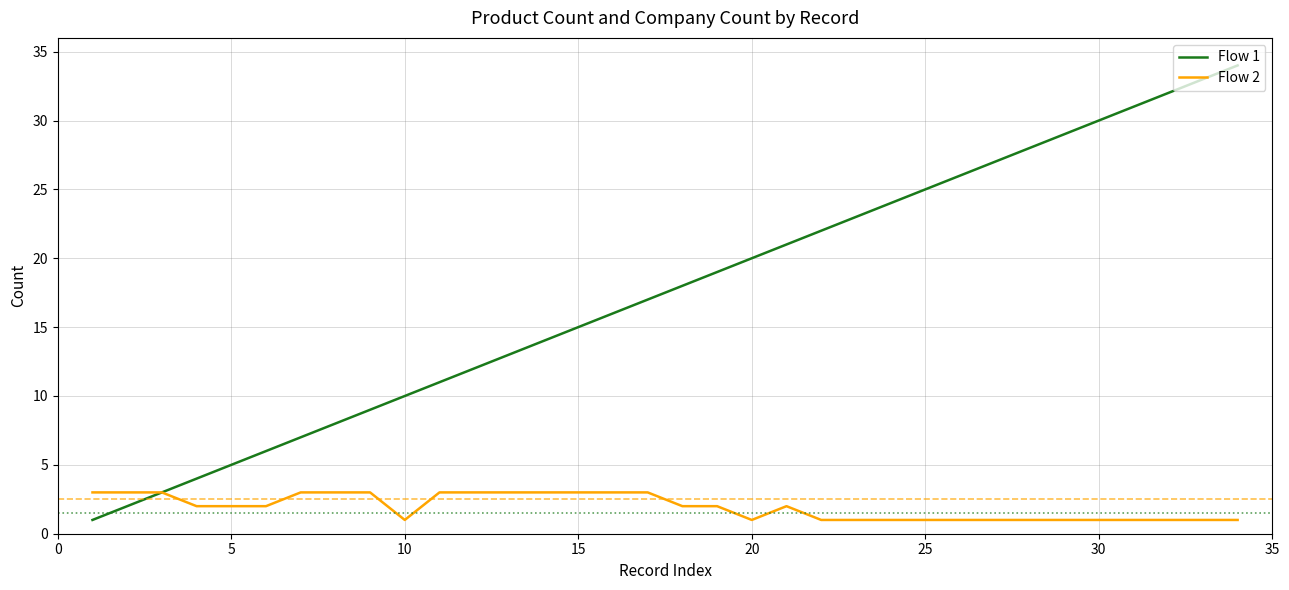

Rank the series by their average value, from highest to lowest.

Flow 1, Flow 2